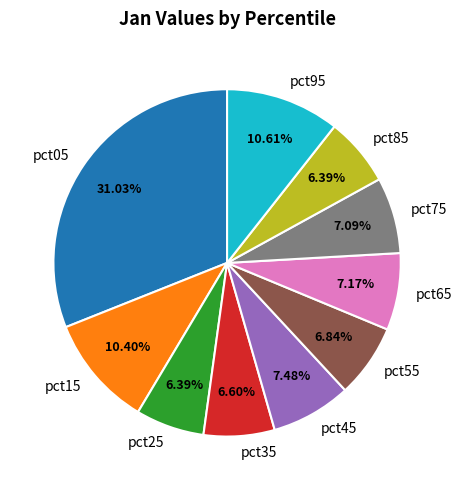

Which has a higher value, pct35 or pct65?

pct65